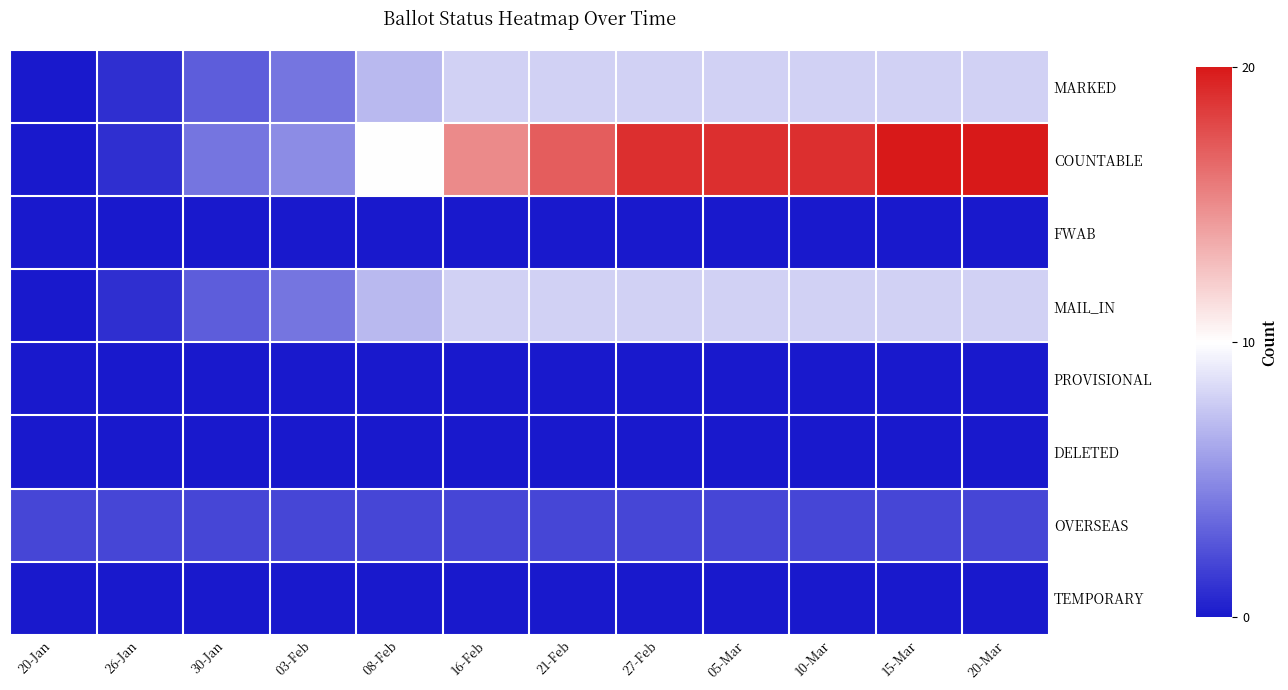

At how many categories does at least one series exceed 14?

7